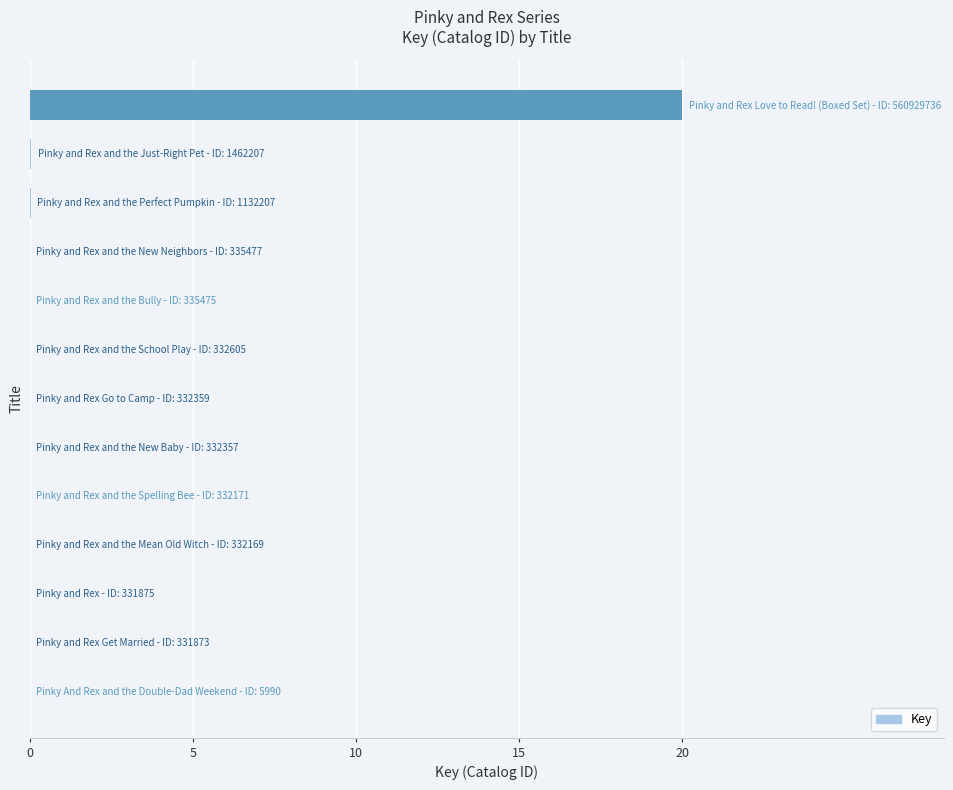

What is the sum of all values?

20.2